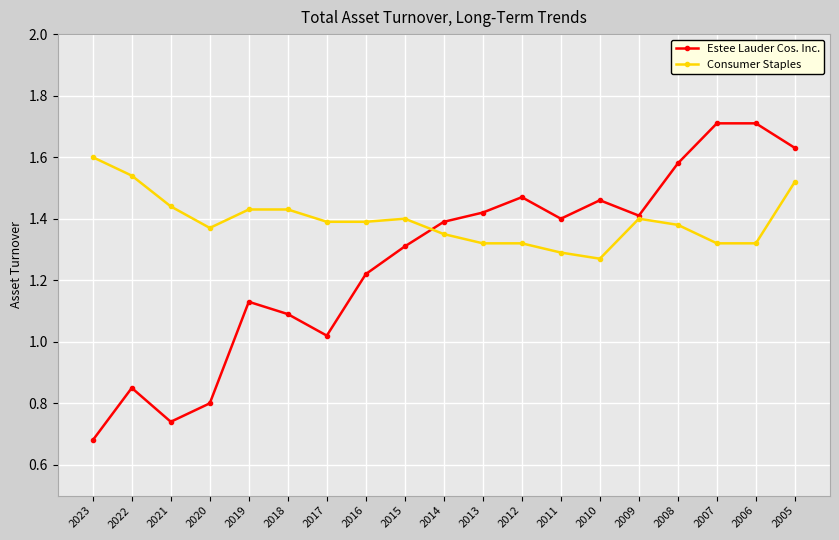

At which category does Estee Lauder Cos. Inc. reach its first local valley?

2021